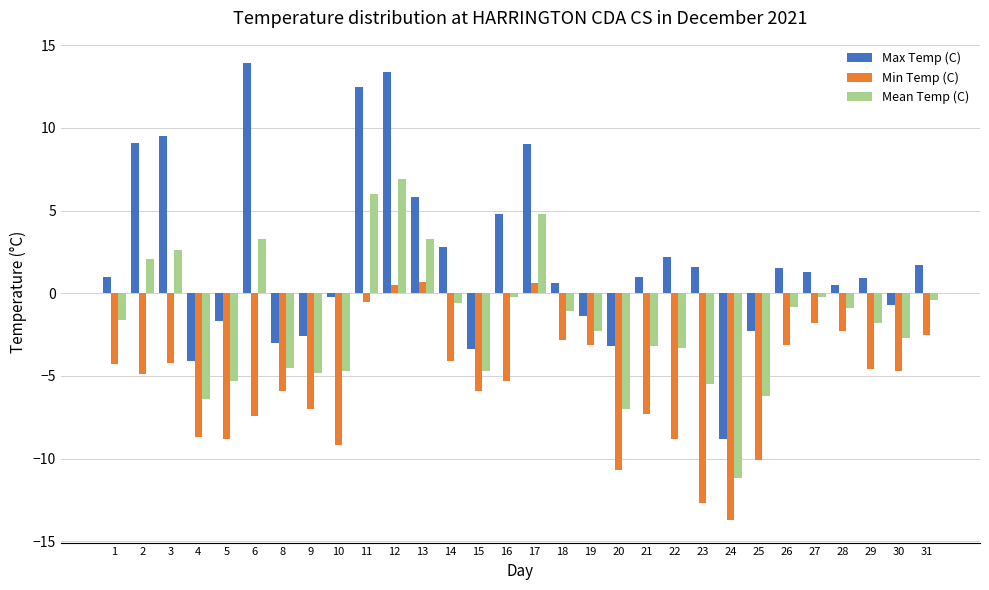

True or false: Min Temp (C) has a value of -4.9 at 2.

True